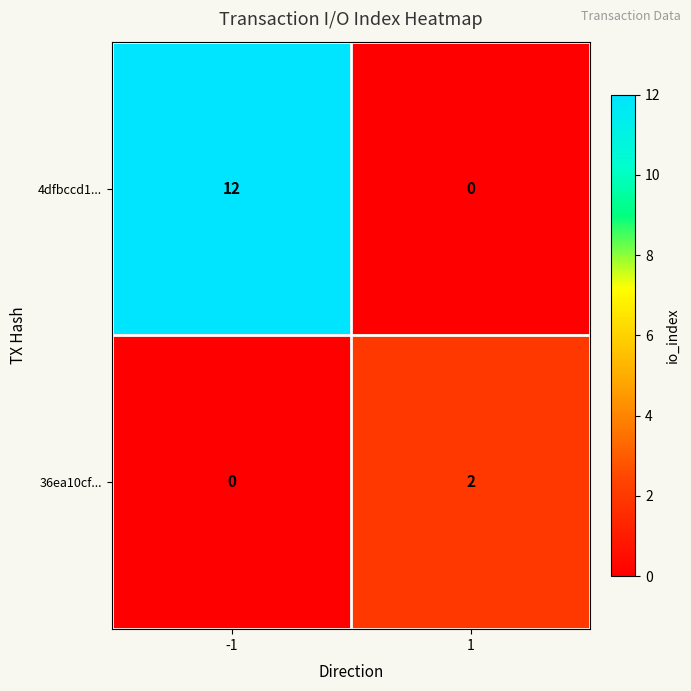

At which category does the chart reach its peak across all series?

-1